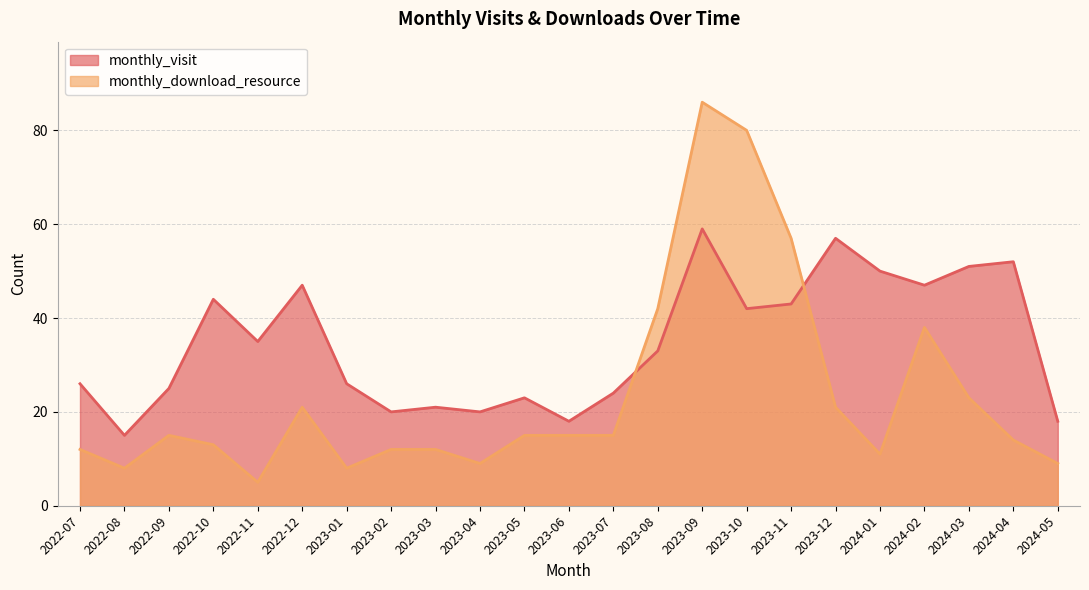

The monthly_download_resource series shows 7 at 2023-07. True or false?

False